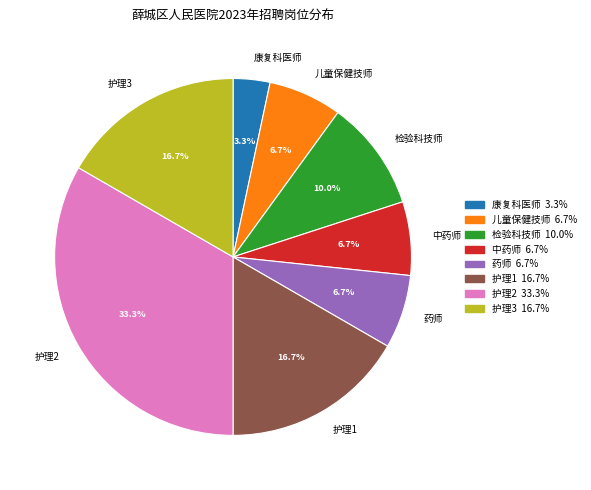

What is the ratio of the value at 中药师 to the value at 儿童保健技师?

1.0